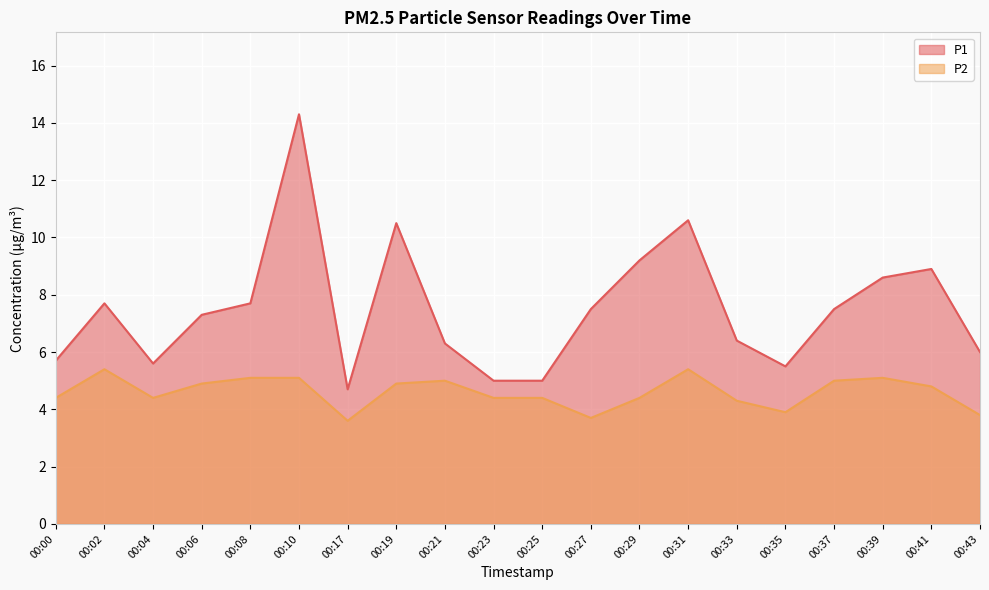

What is the average value of the P1 series?

7.5